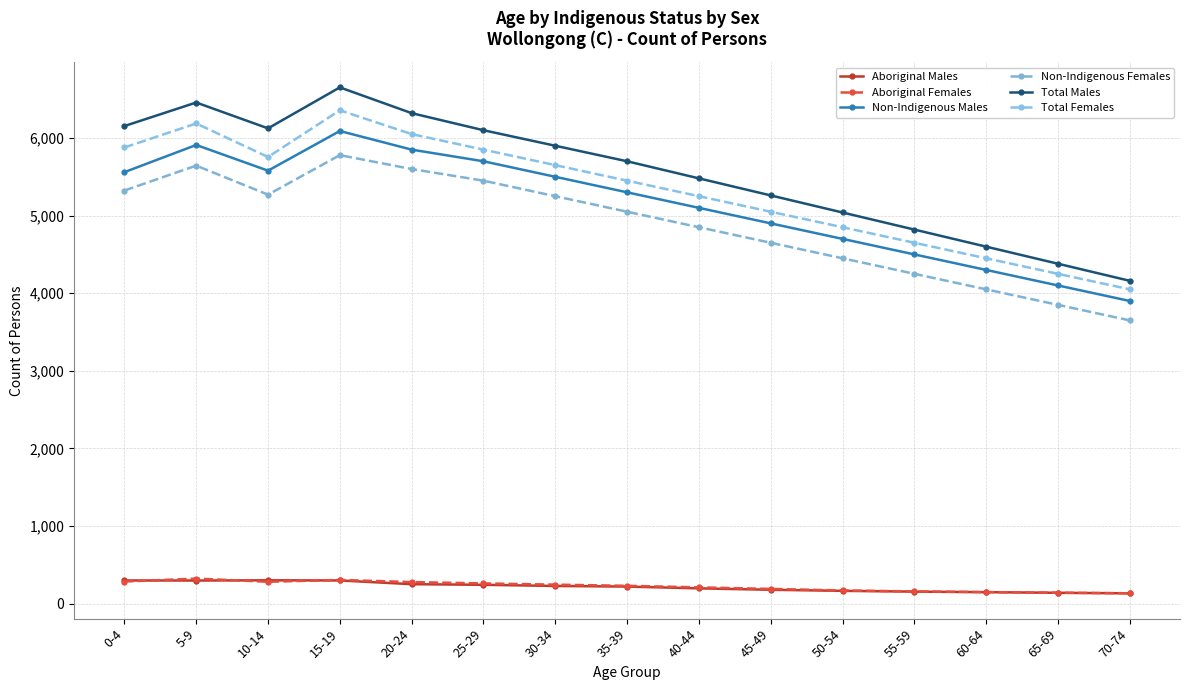

List the labels in order of Non-Indigenous Females value, largest first.

15-19, 5-9, 20-24, 25-29, 0-4, 10-14, 30-34, 35-39, 40-44, 45-49, 50-54, 55-59, 60-64, 65-69, 70-74